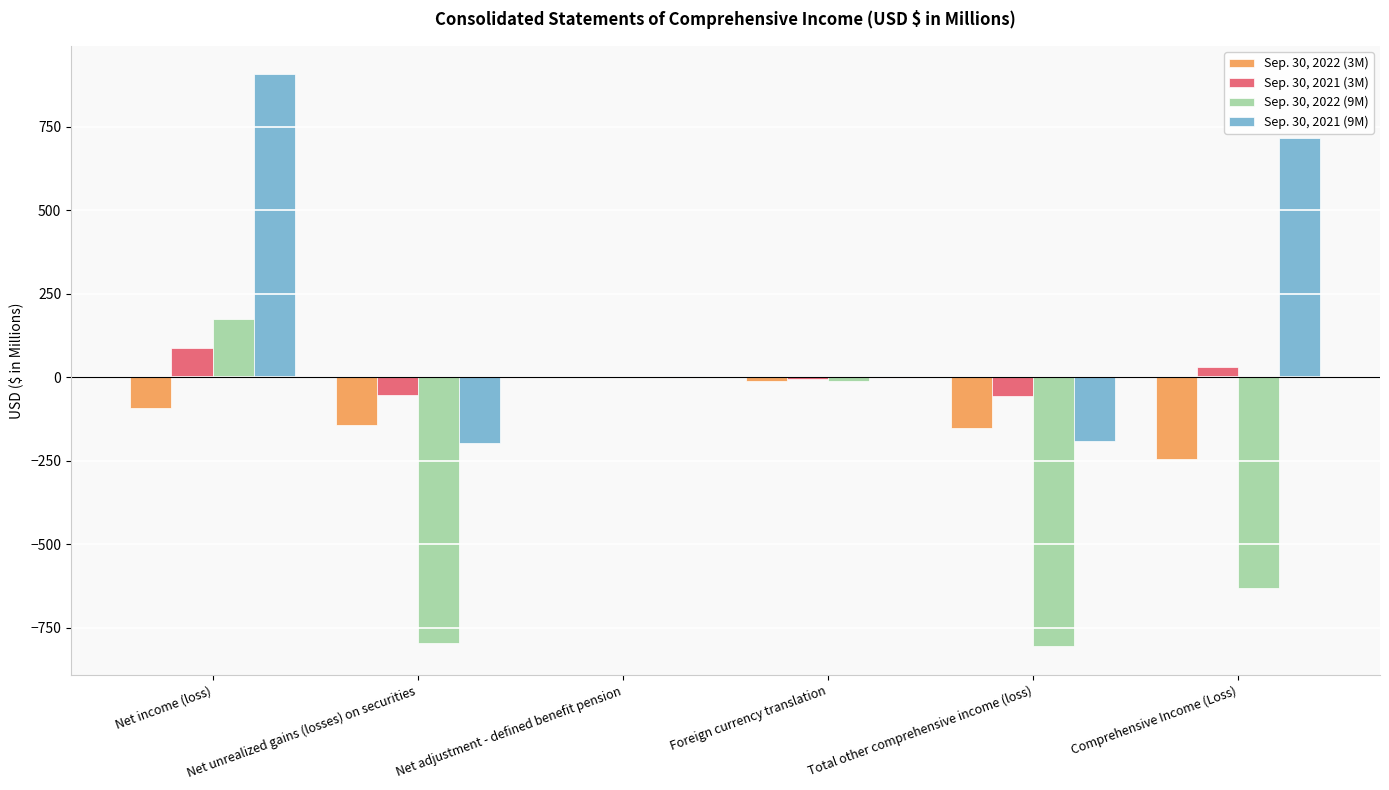

Is it true that Sep. 30, 2022 (9M) equals -631.7 at Comprehensive Income (Loss)?

True